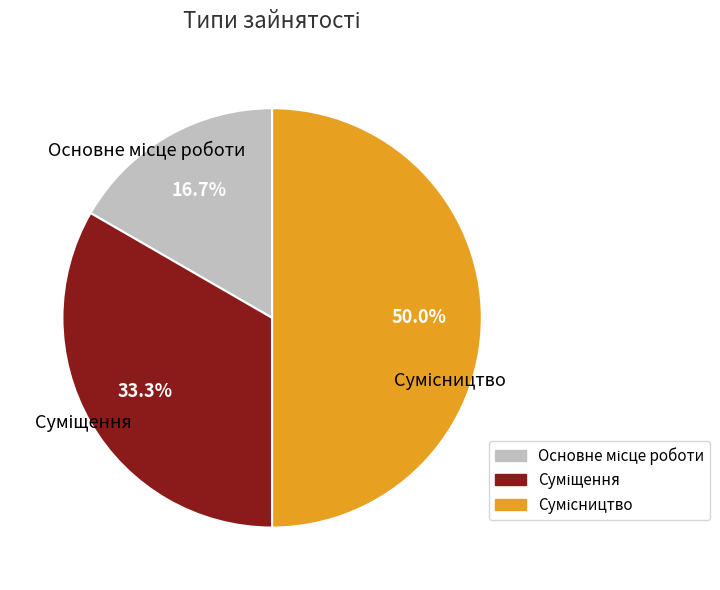

How many segments does this pie chart have?

3